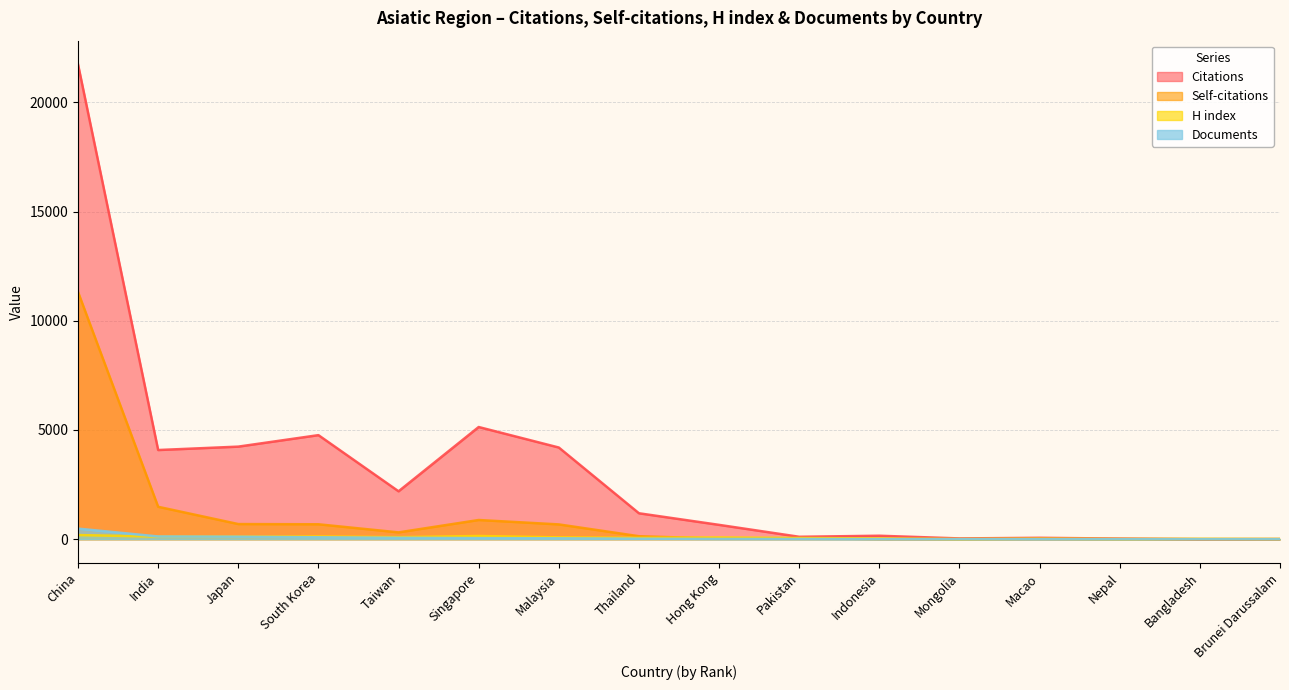

Which series has the widest spread of values?

Citations